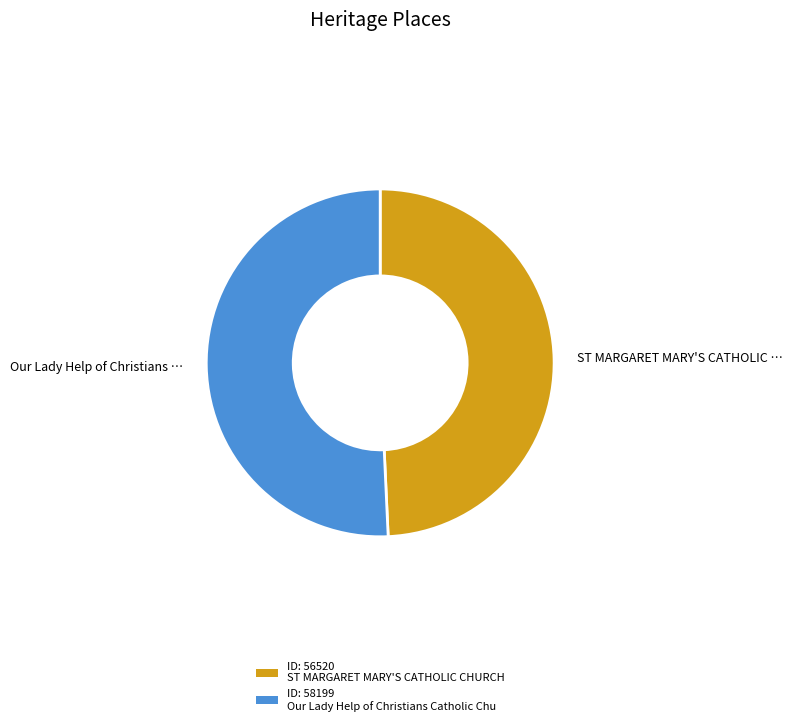

Does any single category account for the majority?

Yes